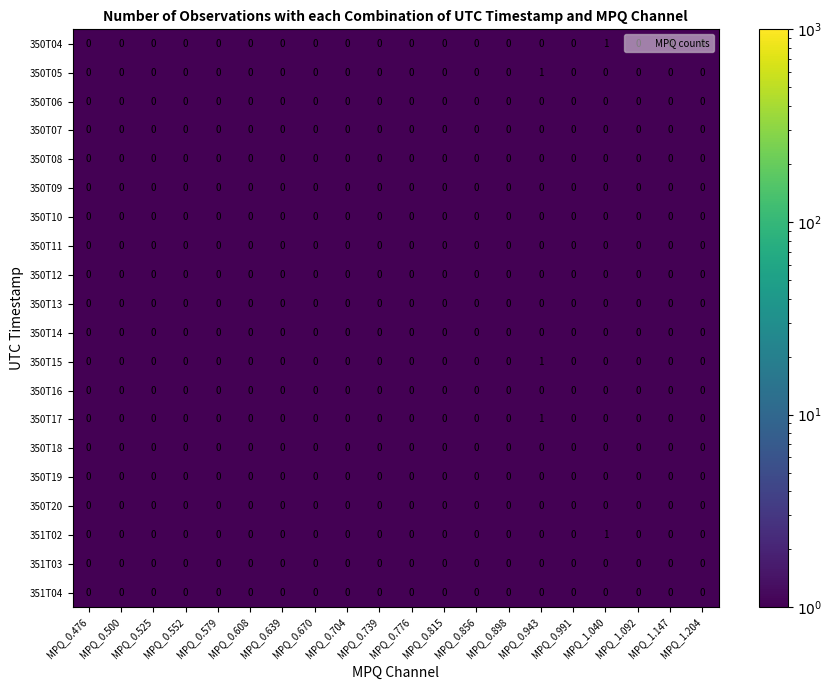

How many series are shown in this chart?

20